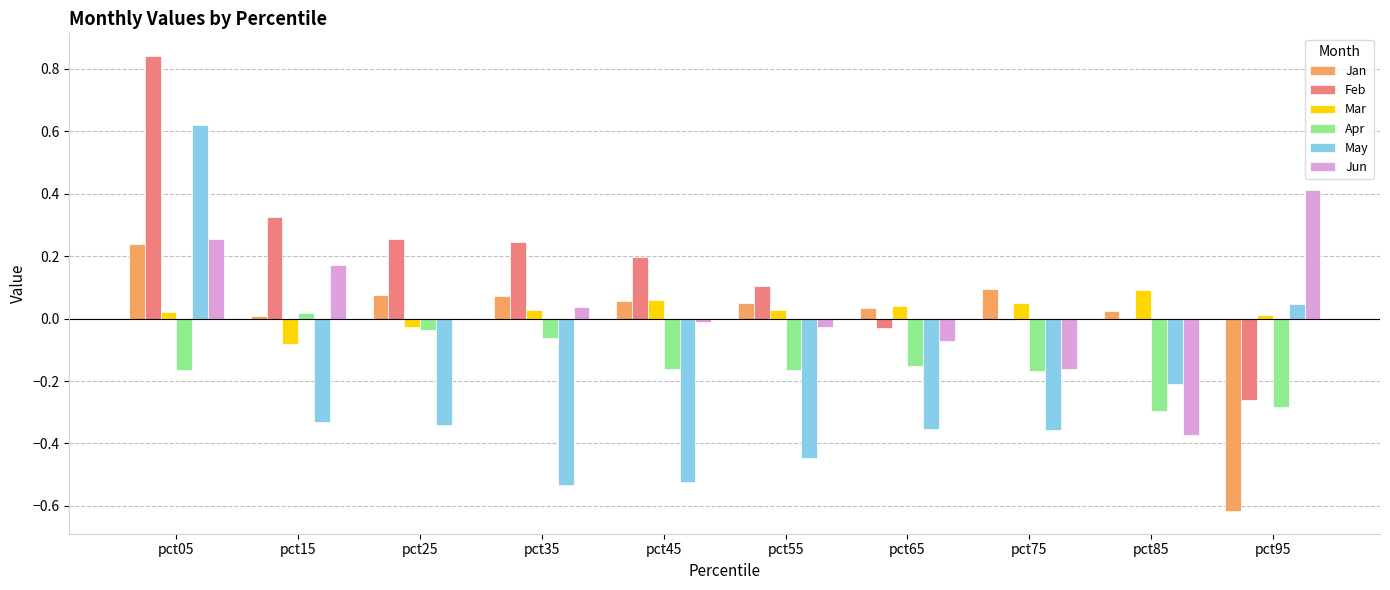

At which label does Jun reach its peak?

pct95